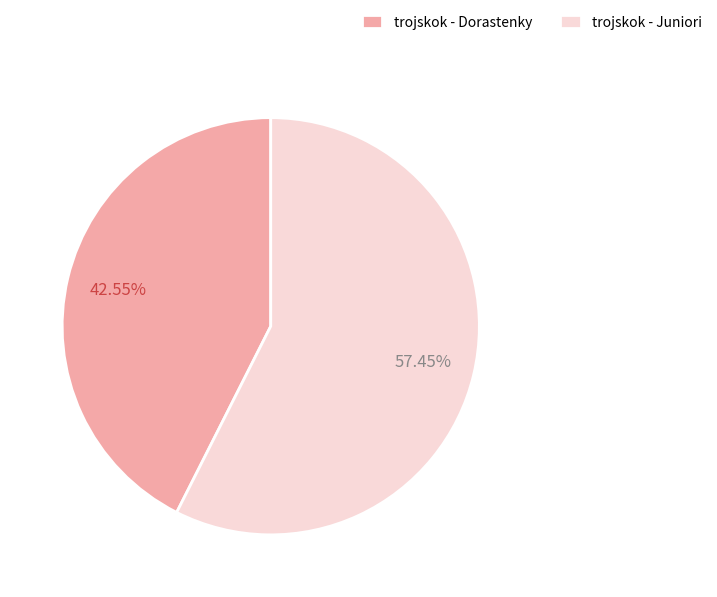

To the nearest percent, what is the difference between the trojskok - Juniori and trojskok - Dorastenky slice percentages?

15%